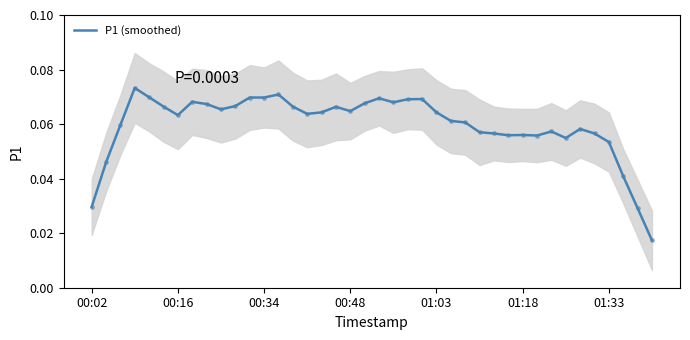

The chart shows a value of 0.1 at 00:16. True or false?

False